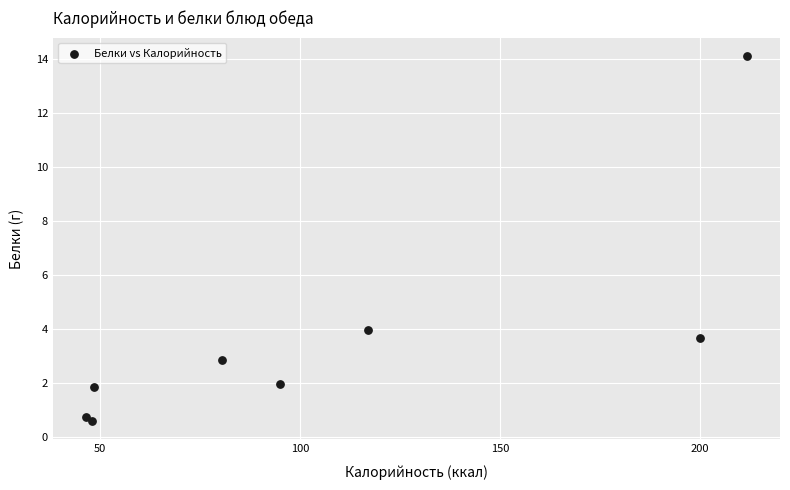

What Y value in the scatter plot is closest to 7?

4.0